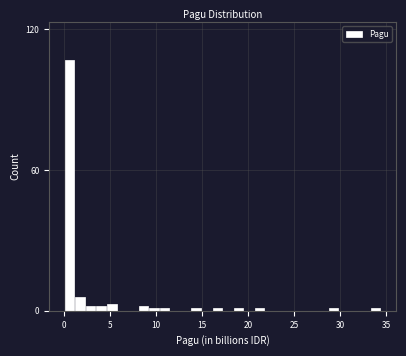

Around what value on the x-axis is the tallest bar? Give the approximate position of its centre, as read against the axis.

0.5